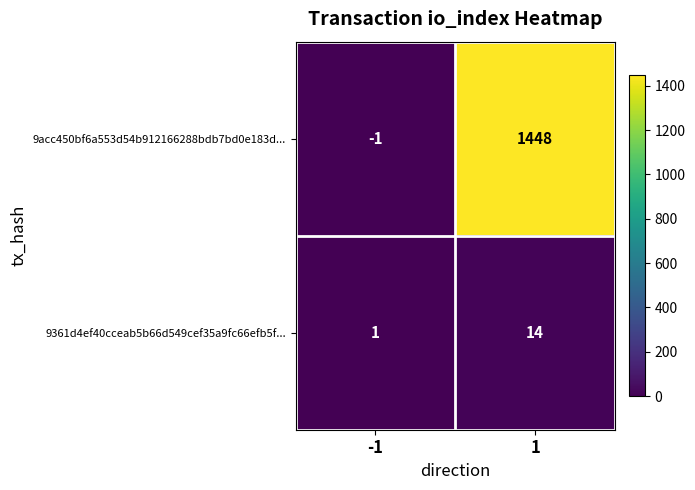

Reading right to left, extract all data points from this chart.

9acc450bf6a553d54b912166288bdb7bd0e183d...: 1448	-1
9361d4ef40cceab5b66d549cef35a9fc66efb5f...: 14	1